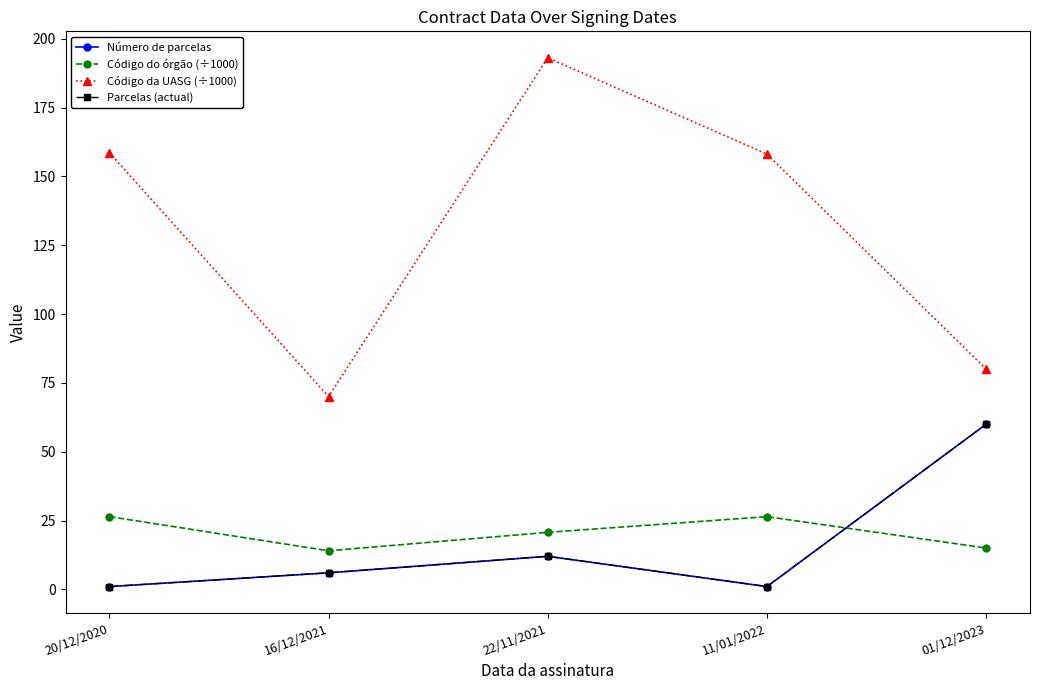

Does the chart have visible grid lines?

No